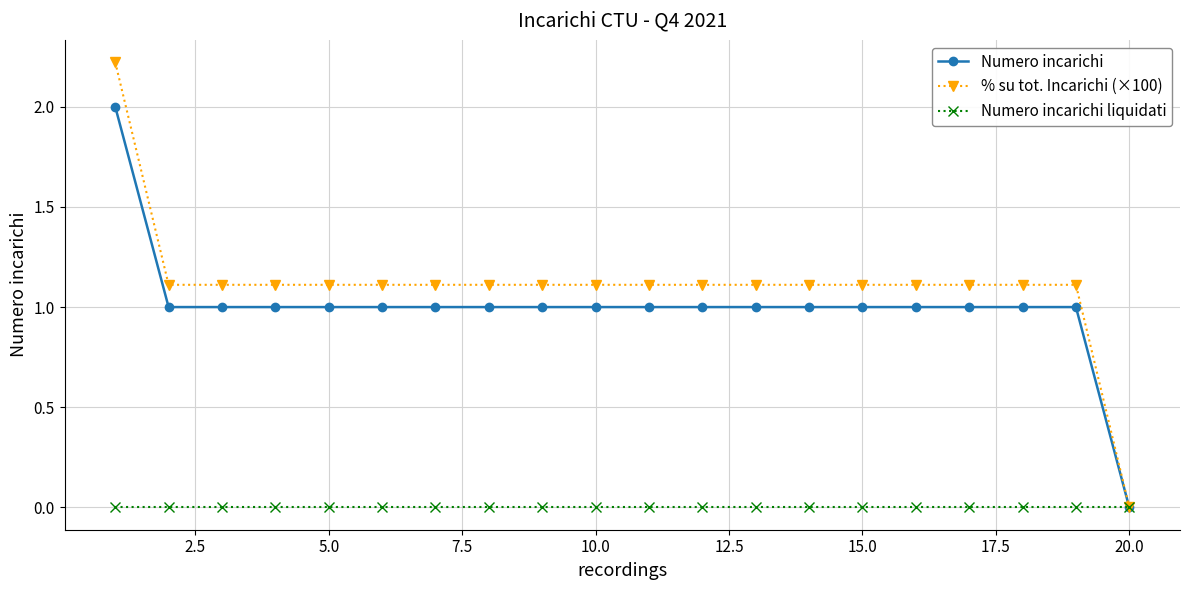

Which series has the largest total across all categories?

% su tot. Incarichi (×100)